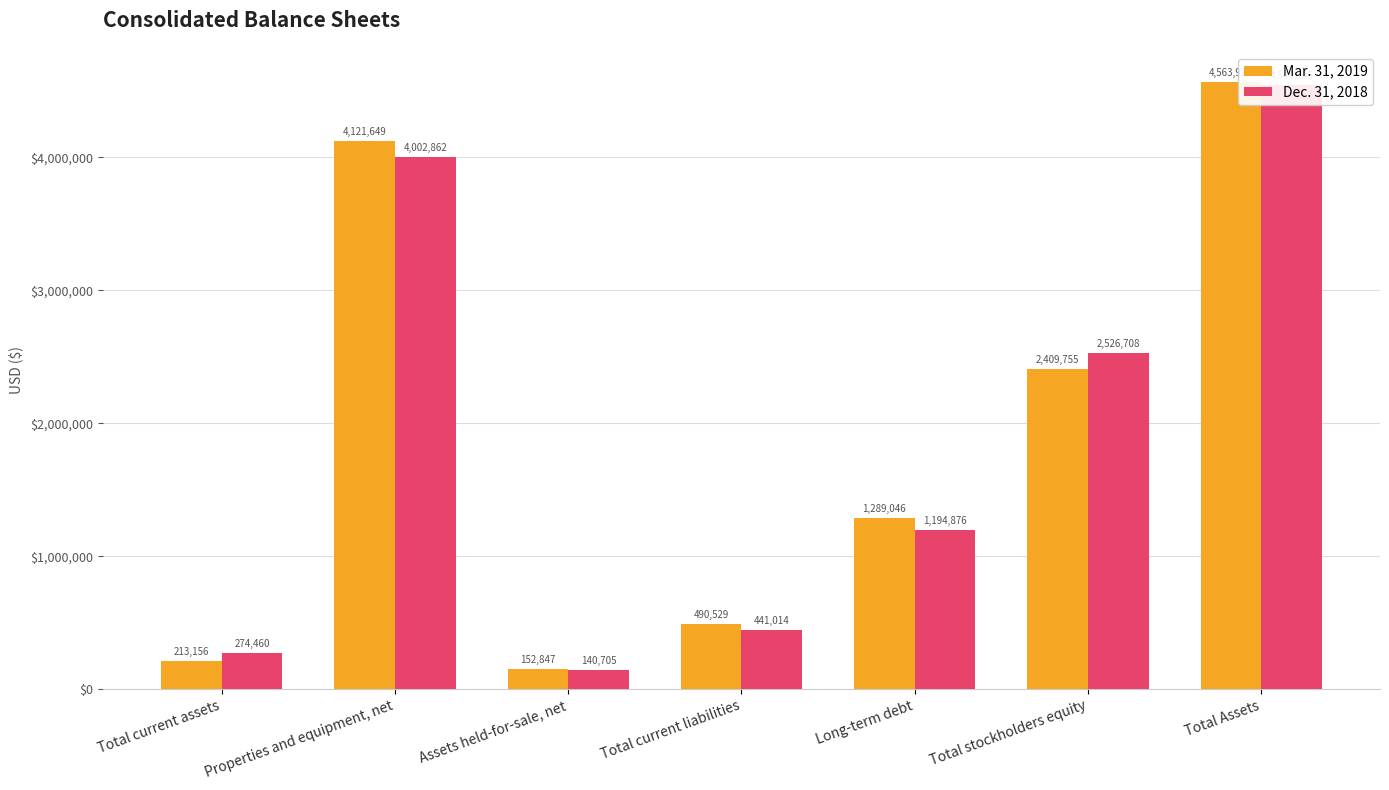

True or false: Mar. 31, 2019 has a value of 4121649 at Properties and equipment, net.

True